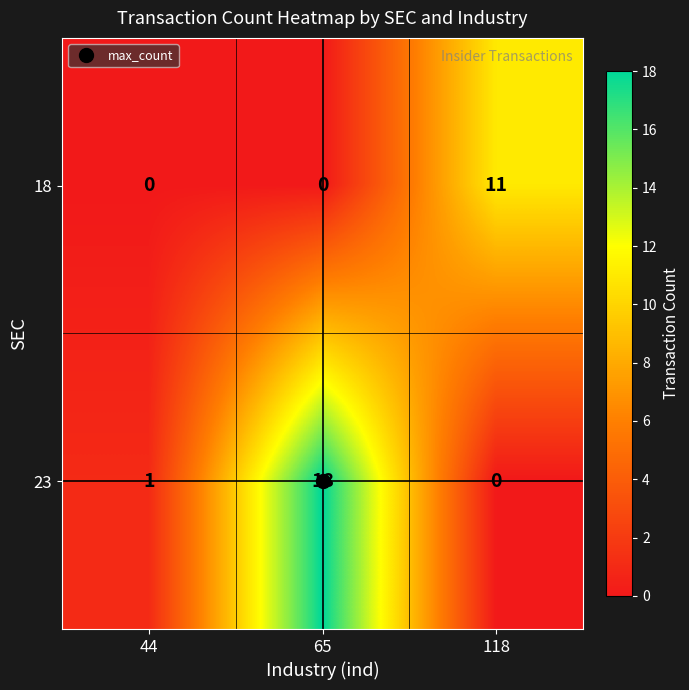

What is the difference between the maximum and second lowest values in the 18 series?

11